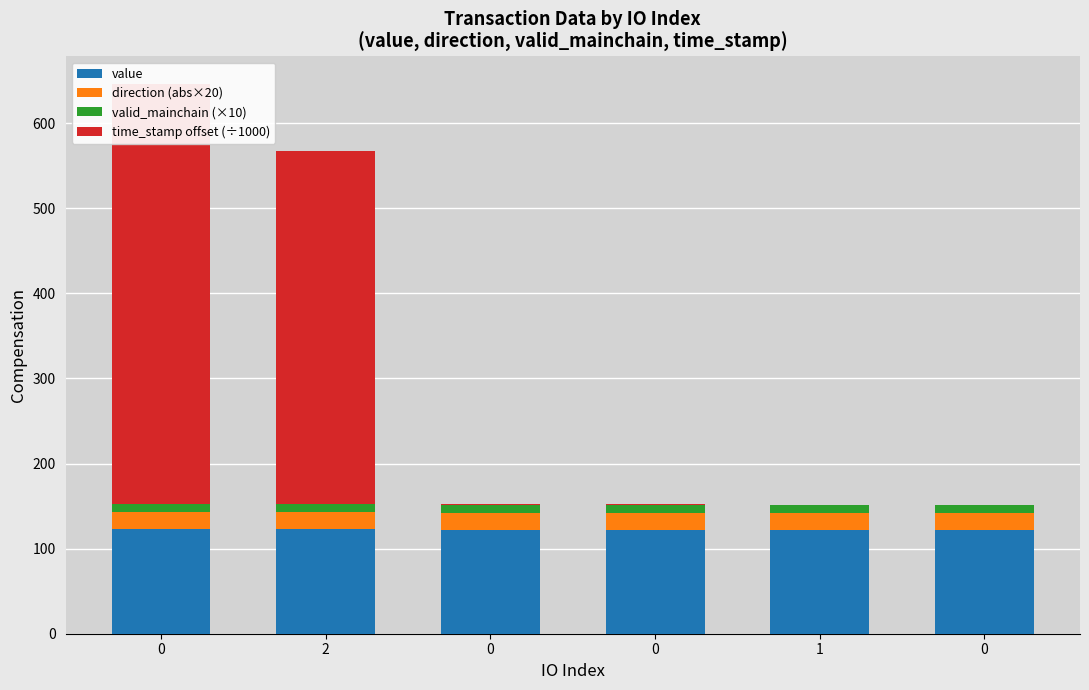

True or false: time_stamp offset (÷1000) has a value of 0.7 at 0.

False